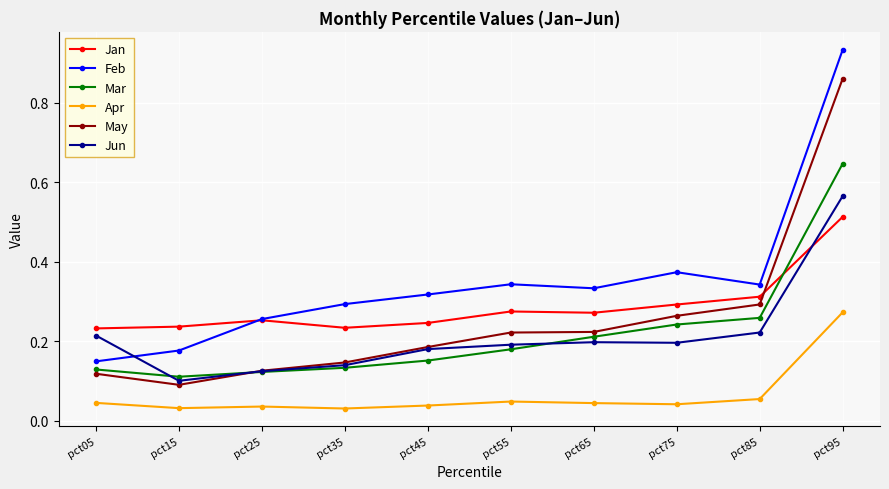

What is the spread (max minus min) of values at pct95?

0.7